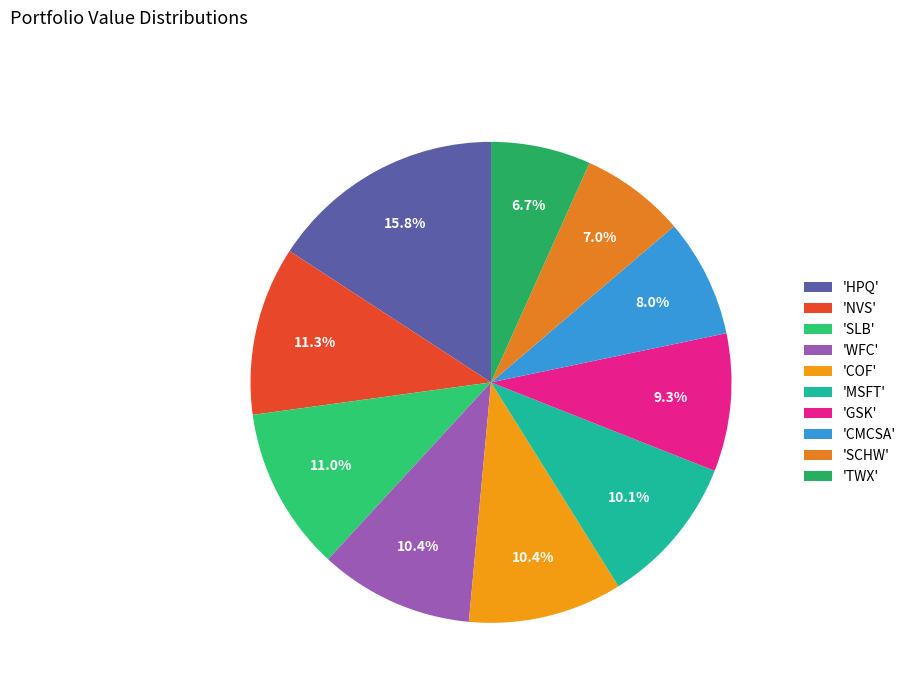

Which category has the biggest portion of the pie?

'HPQ'